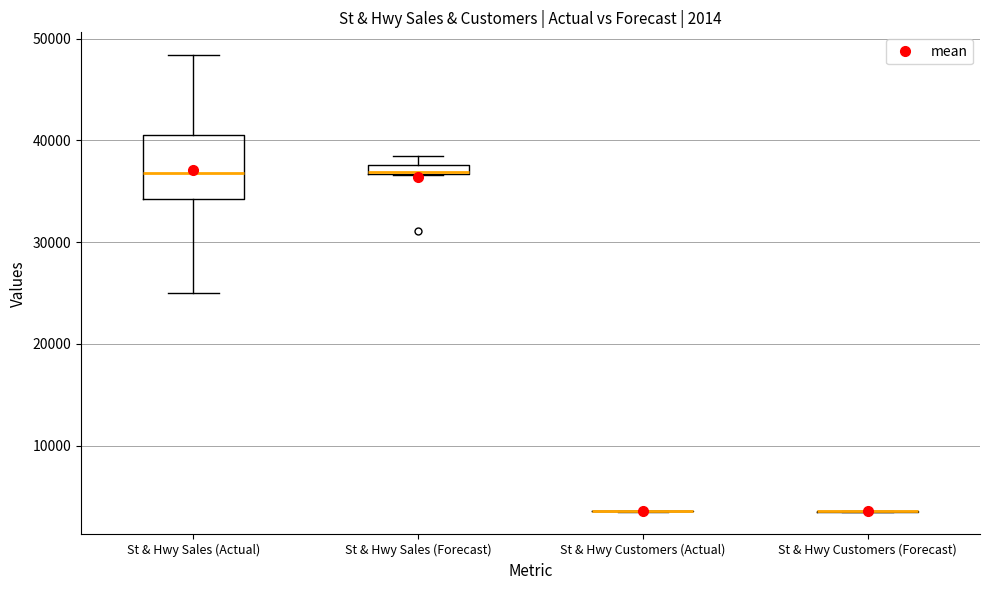

Comparing the boxes themselves (not the whiskers), which one is the tallest?

St & Hwy Sales (Actual)